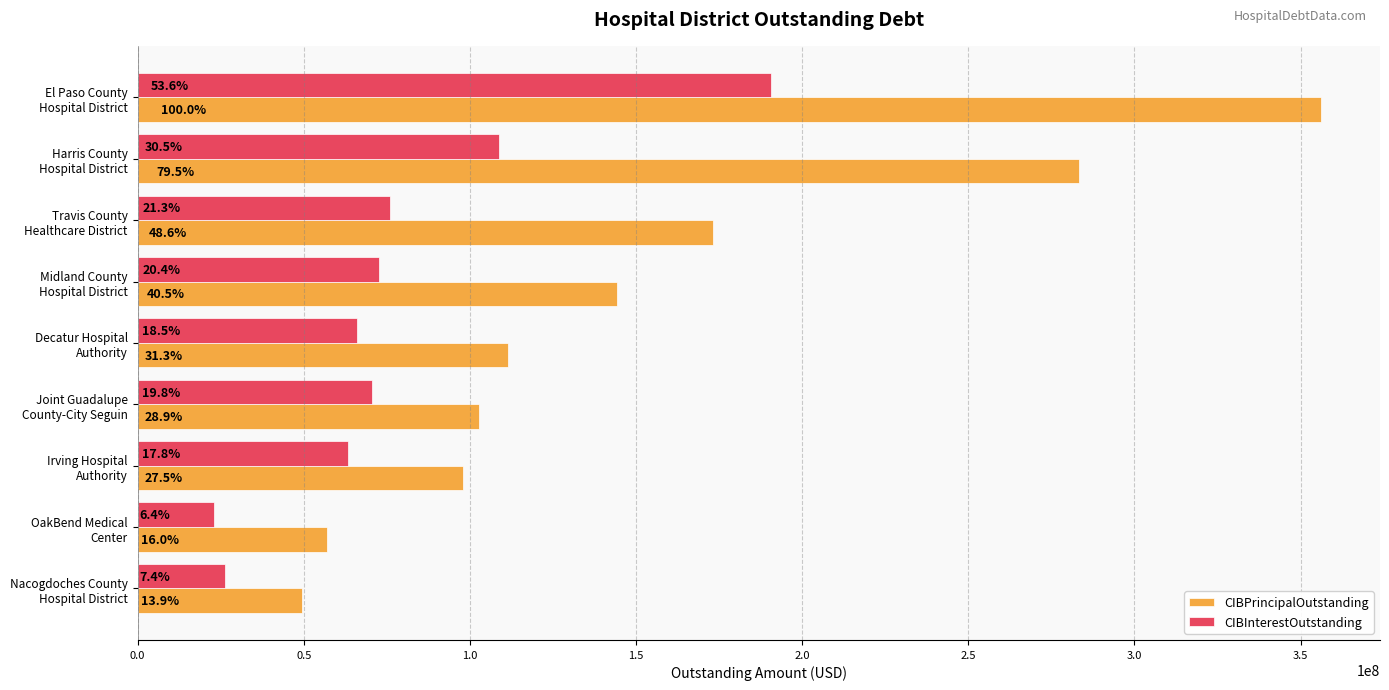

What are all the series names shown in the legend?

CIBPrincipalOutstanding, CIBInterestOutstanding